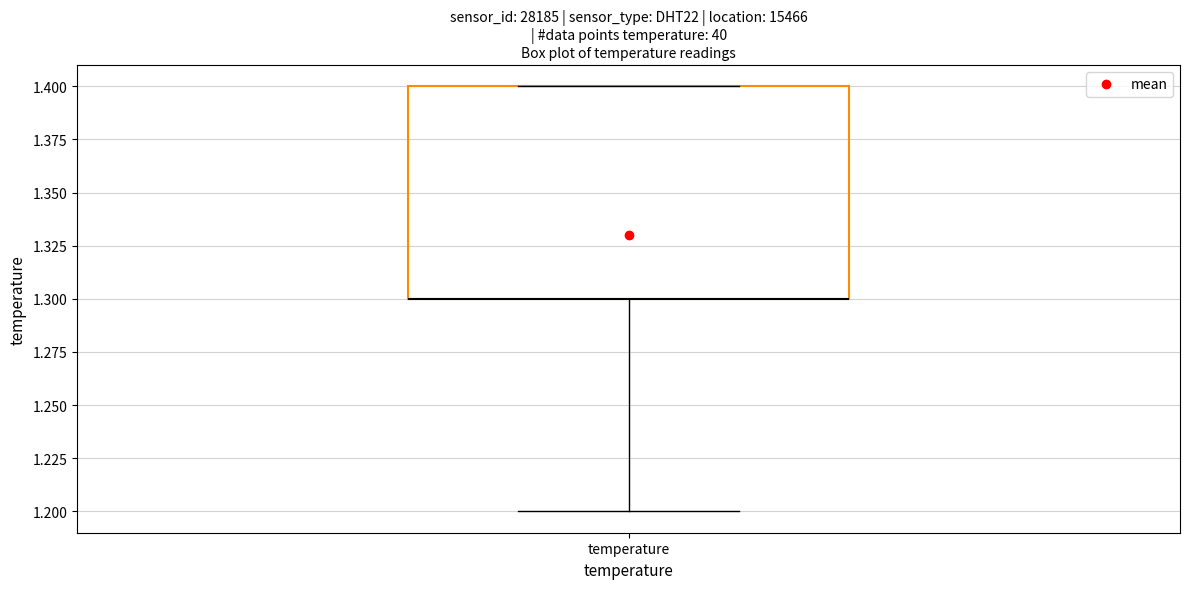

Where is the lower edge of the box for temperature on the y-axis? The values are not printed on the chart, so give them approximately, as read against the axis.

1.3